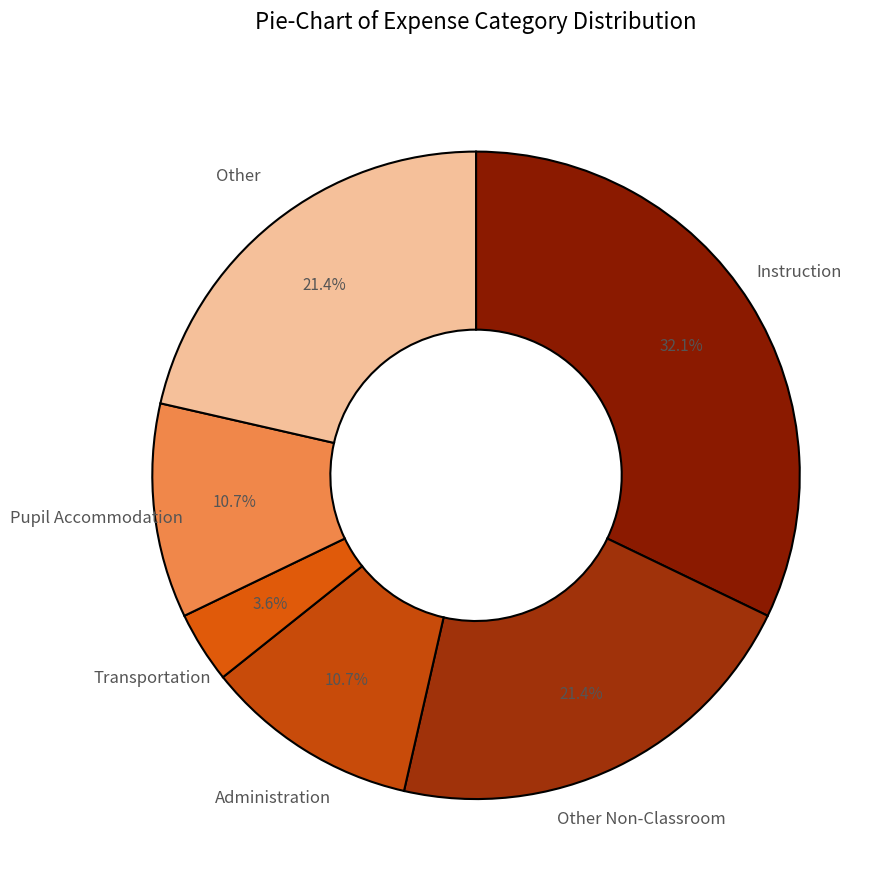

What percentage is NOT represented by Transportation?

96.4%